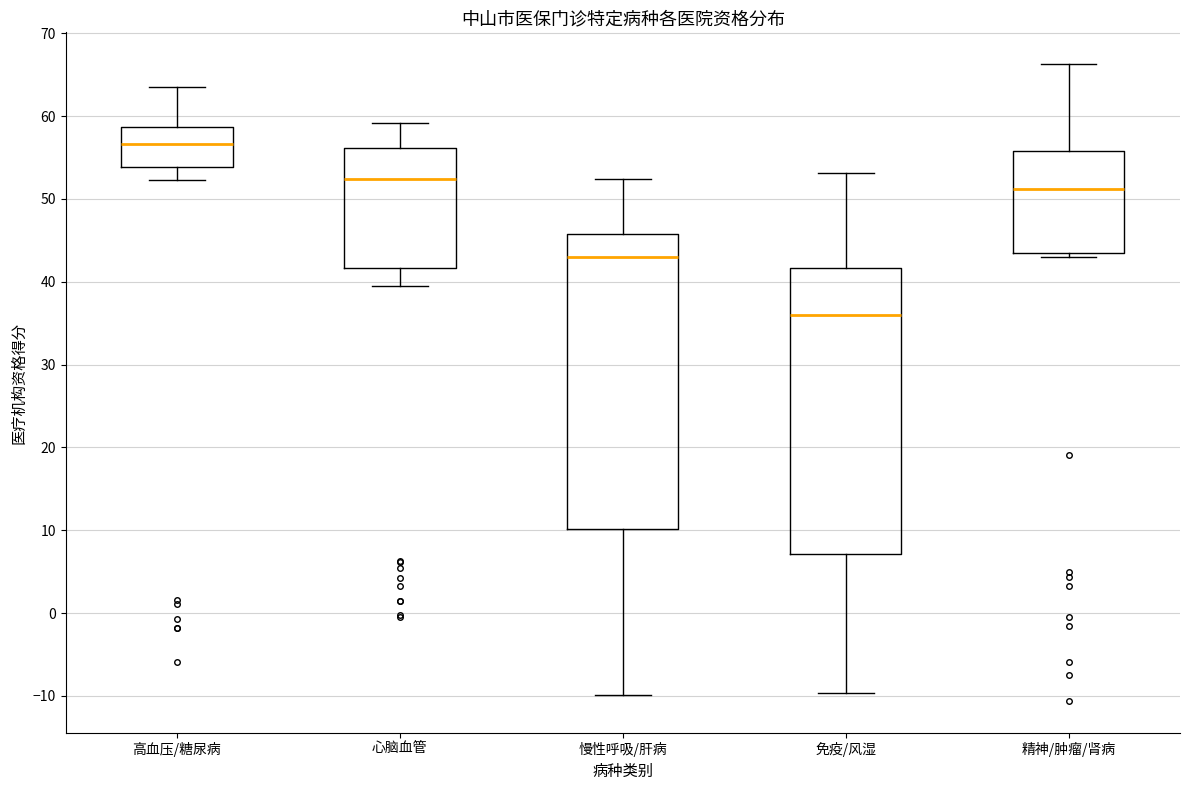

Which box has the lowest median line?

免疫/风湿